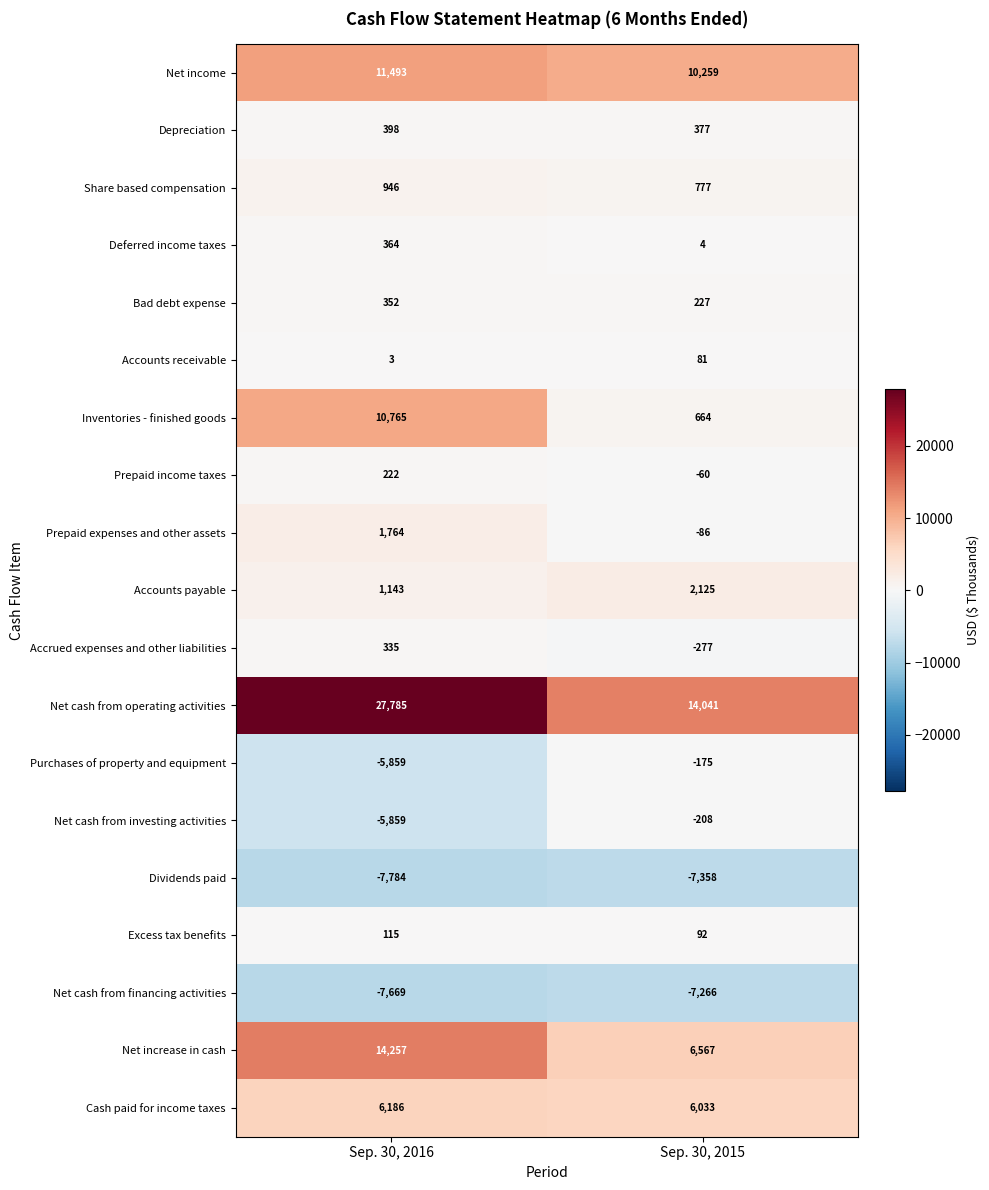

At which category is the sum across all series the highest?

Sep. 30, 2016